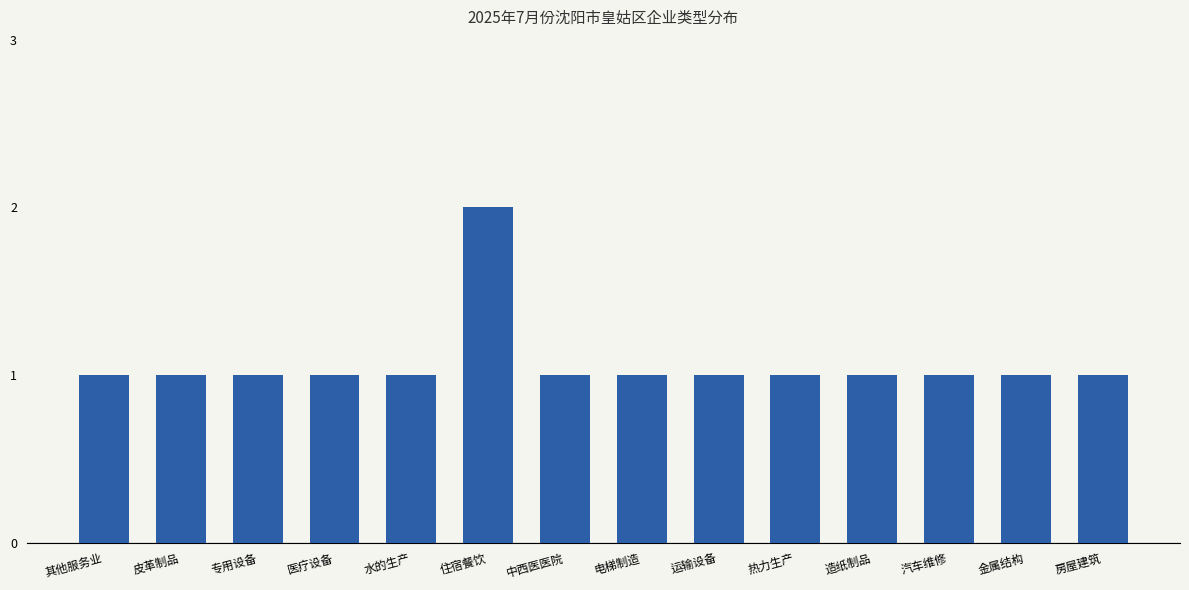

What is the greatest value displayed?

2